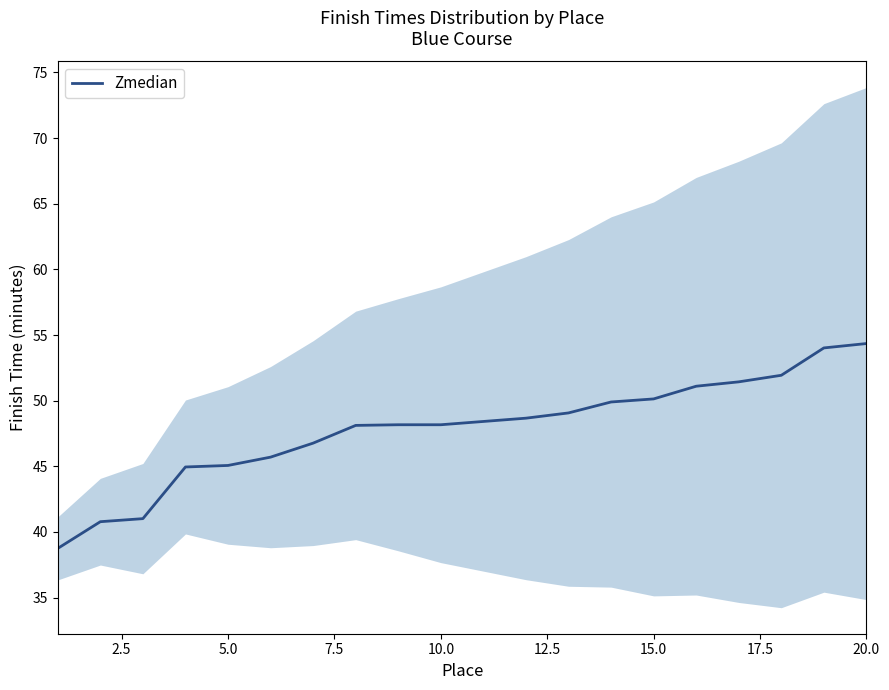

The value of Zmedian at 10.0 is 48.2. True or false?

True